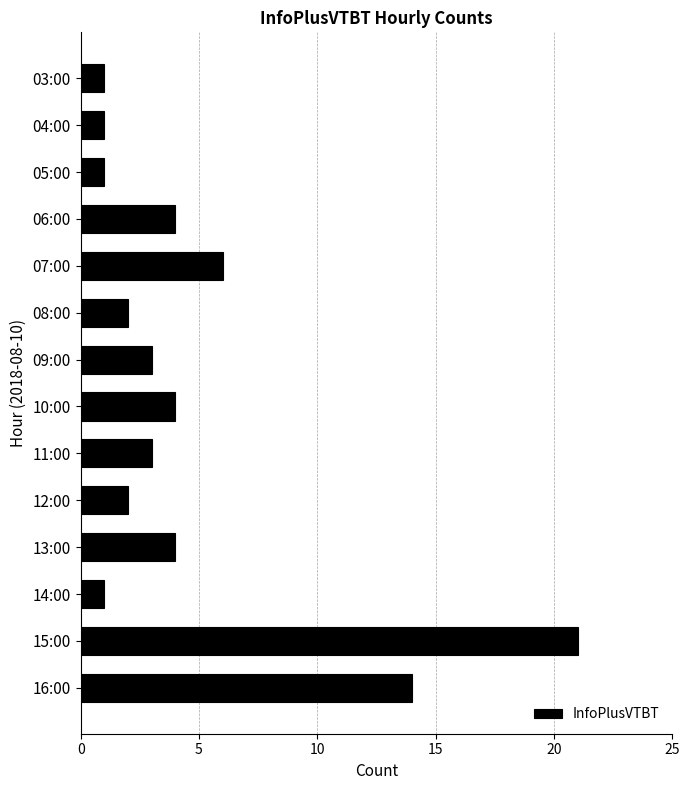

What is the label of the 10th bar from the bottom?

07:00